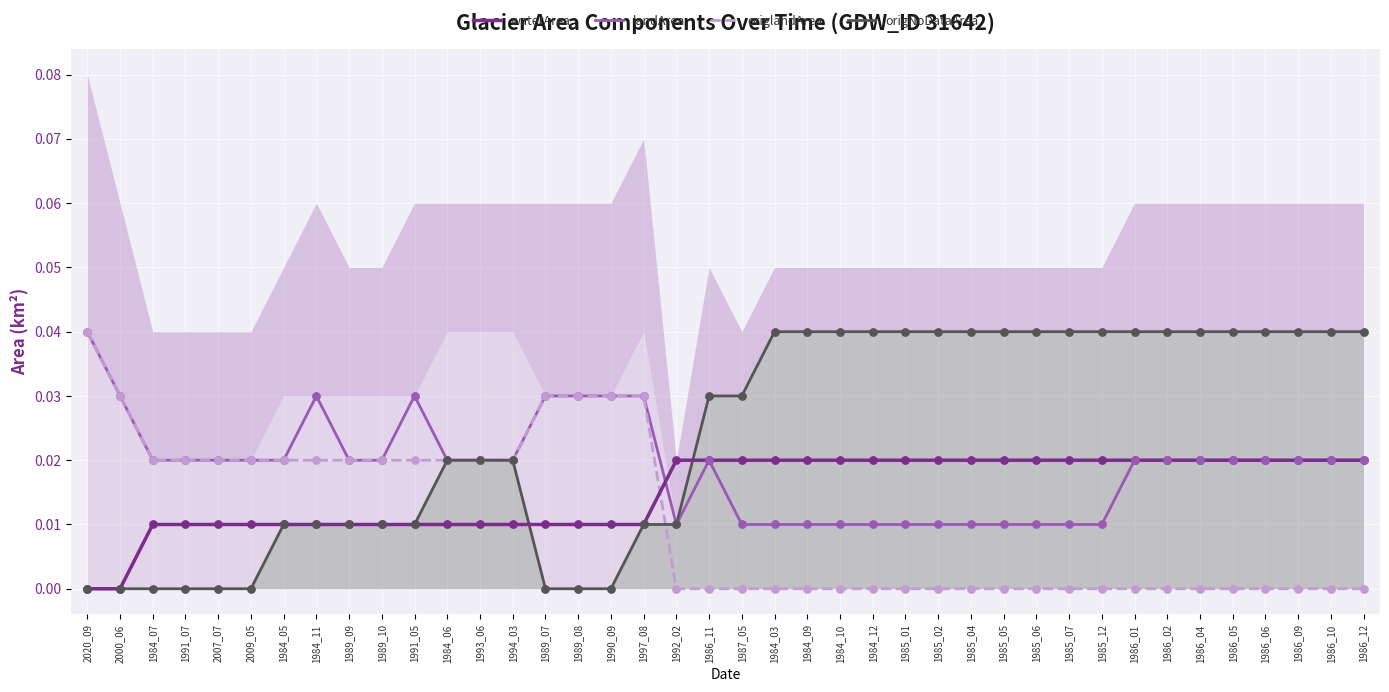

Is the value of origlandArea at 1990_09 greater than the value of origNoDataArea at 1984_09?

No